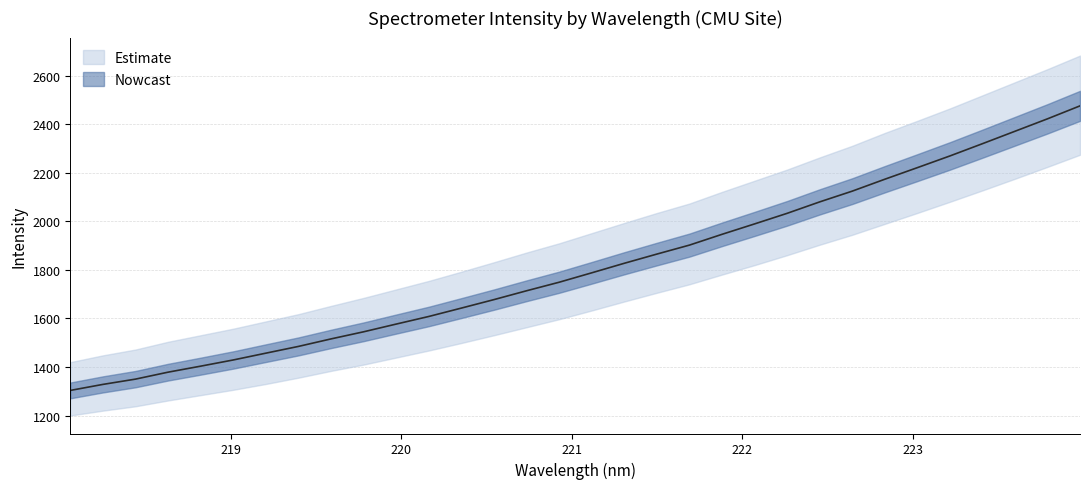

Between 219.3979 and 221.4993, which is larger?

221.4993